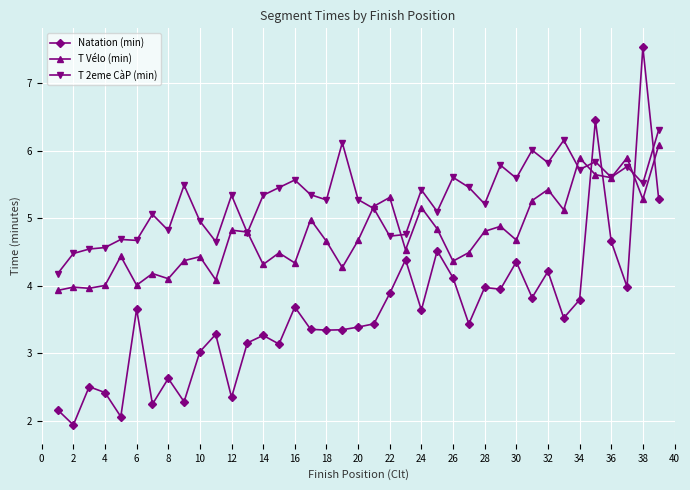

Which series ends up on top after the final intersection of Natation (min) and T 2eme CàP (min)?

T 2eme CàP (min)